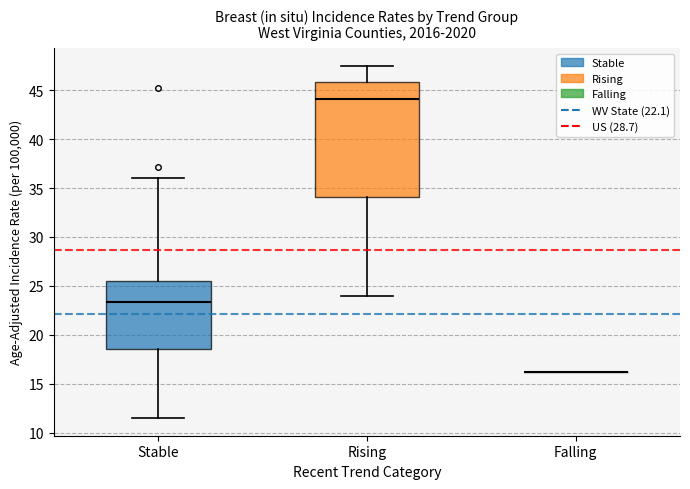

Comparing the boxes themselves (not the whiskers), which one is the tallest?

Rising